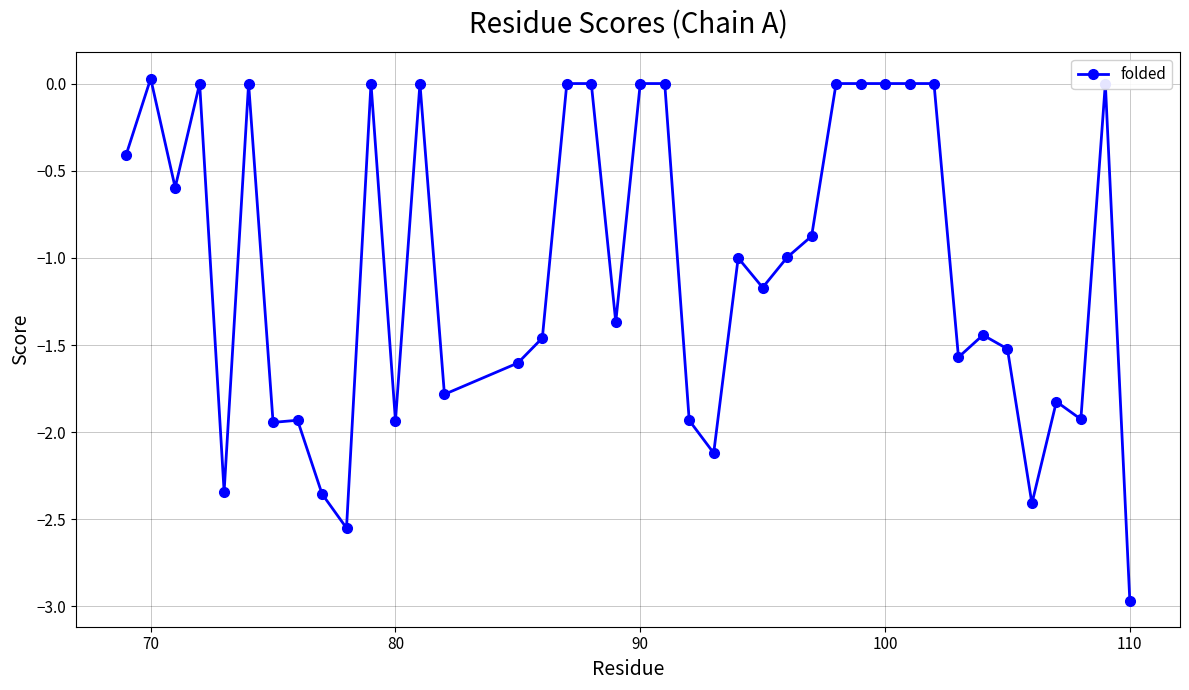

What is the average value?

-1.1